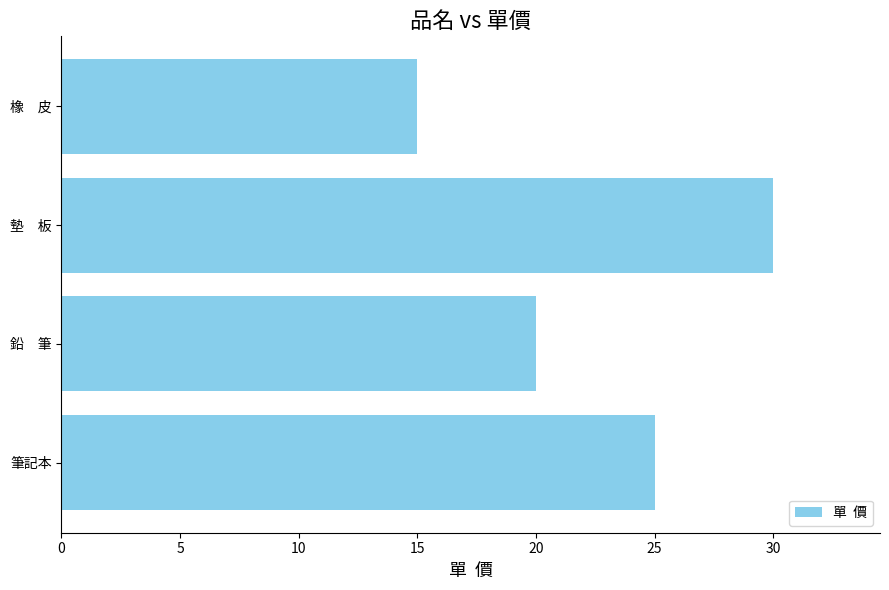

What is the approximate value at 墊　板?

30